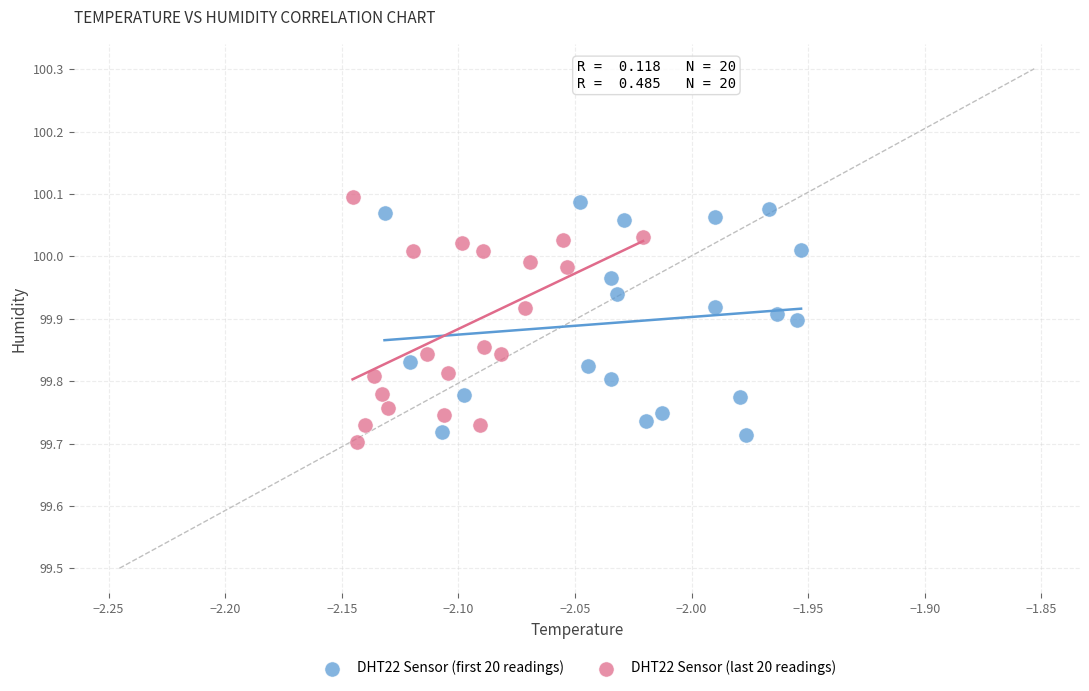

What are all the series names shown in the legend?

DHT22 Sensor (first 20 readings), DHT22 Sensor (last 20 readings)